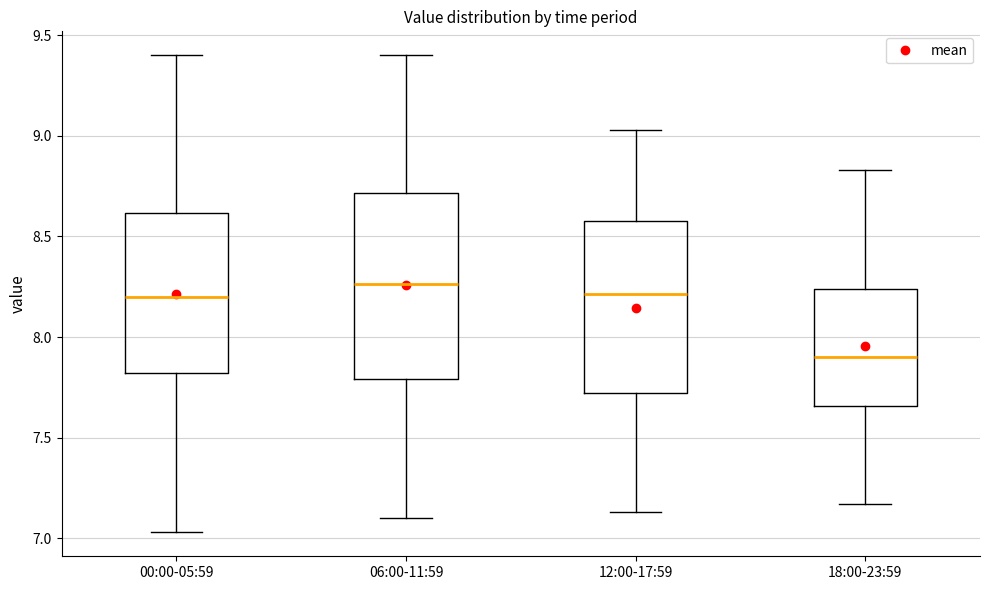

Where does the median line of the box for 18:00-23:59 sit on the y-axis? The values are not printed on the chart, so give them approximately, as read against the axis.

7.90